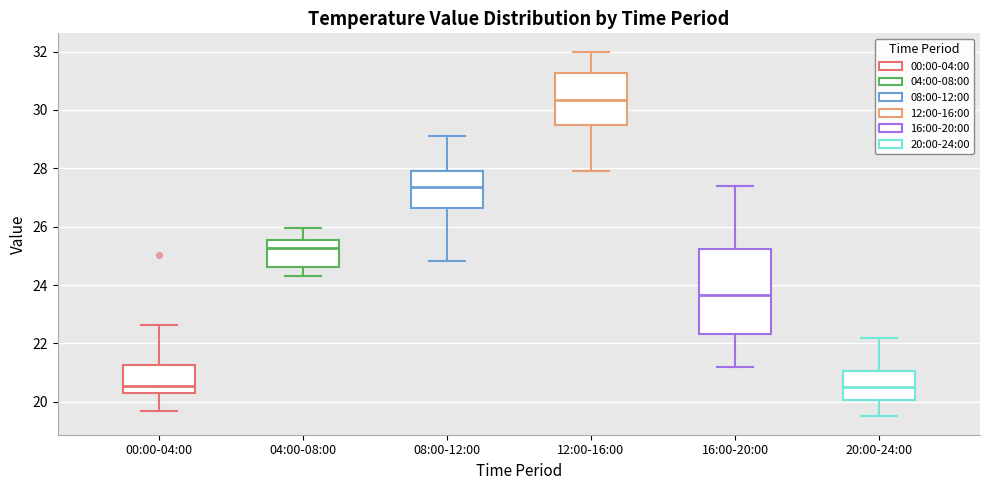

Comparing the boxes themselves (not the whiskers), which one is the tallest?

16:00-20:00